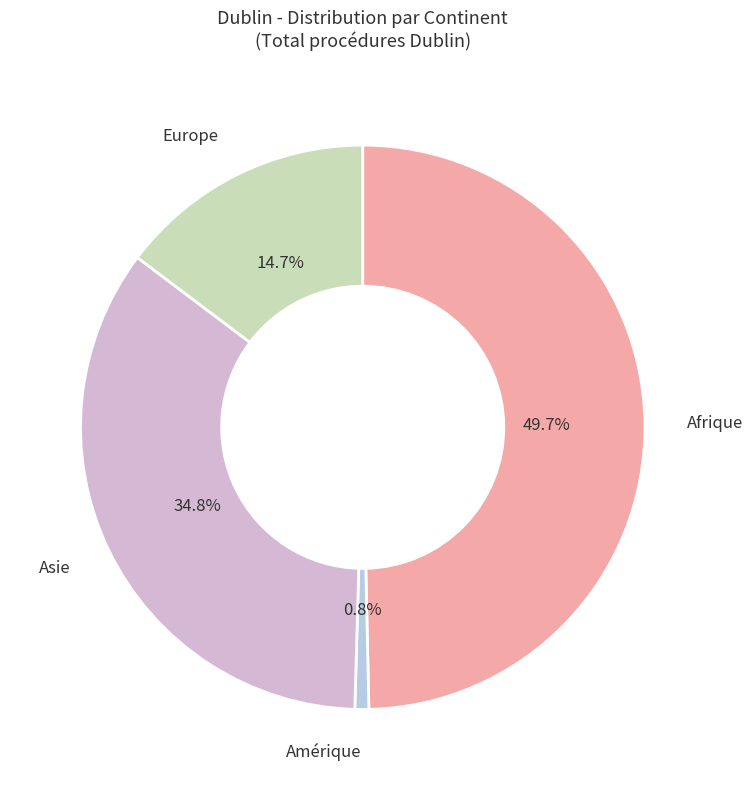

To the nearest percent, what is the difference between the Asie and Afrique slice percentages?

15%